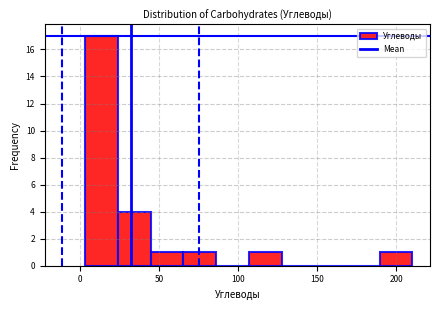

Reading left to right, transcribe this chart: for each bar, give the range it covers on the x-axis and its height. Neither the bar edges nor the heights are printed on the chart, so give them approximately, as read against the axes.

5 to 25: 17
25 to 45: 4
45 to 65: 1
65 to 85: 1
85 to 105: 0
105 to 130: 1
130 to 150: 0
150 to 170: 0
170 to 190: 0
190 to 210: 1